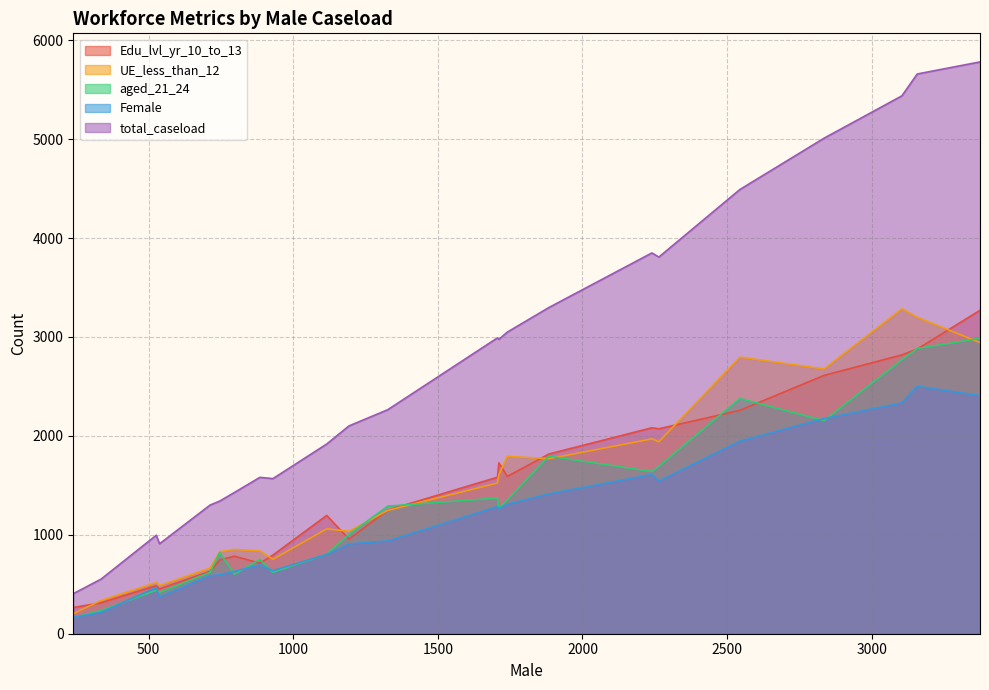

Reading left to right, transcribe all the data shown in this chart.

Edu_lvl_yr_10_to_13: 746=746	3374=3270	1884=1817	1327=1250	3157=2878	1706=1582	2835=2612	2544=2258	2240=2082	3104=2819	1740=1590	930=795	2264=2072	1116=1196	336=313	797=784	240=265	1711=1728	538=453	885=713	713=632	1193=956	527=486
UE_less_than_12: 746=829	3374=2944	1884=1770	1327=1247	3157=3199	1706=1524	2835=2677	2544=2797	2240=1970	3104=3285	1740=1793	930=753	2264=1941	1116=1060	336=336	797=852	240=203	1711=1607	538=487	885=837	713=664	1193=1036	527=518
aged_21_24: 746=821	3374=2987	1884=1795	1327=1290	3157=2883	1706=1372	2835=2154	2544=2378	2240=1640	3104=2770	1740=1353	930=621	2264=1693	1116=804	336=234	797=600	240=163	1711=1265	538=418	885=751	713=621	1193=1004	527=439
Female: 746=595	3374=2407	1884=1414	1327=938	3157=2502	1706=1285	2835=2175	2544=1947	2240=1610	3104=2334	1740=1309	930=638	2264=1544	1116=802	336=216	797=631	240=165	1711=1265	538=371	885=696	713=588	1193=908	527=469
total_caseload: 746=1341	3374=5781	1884=3298	1327=2265	3157=5659	1706=2991	2835=5010	2544=4491	2240=3850	3104=5438	1740=3049	930=1568	2264=3808	1116=1918	336=552	797=1428	240=405	1711=2976	538=909	885=1581	713=1301	1193=2101	527=996